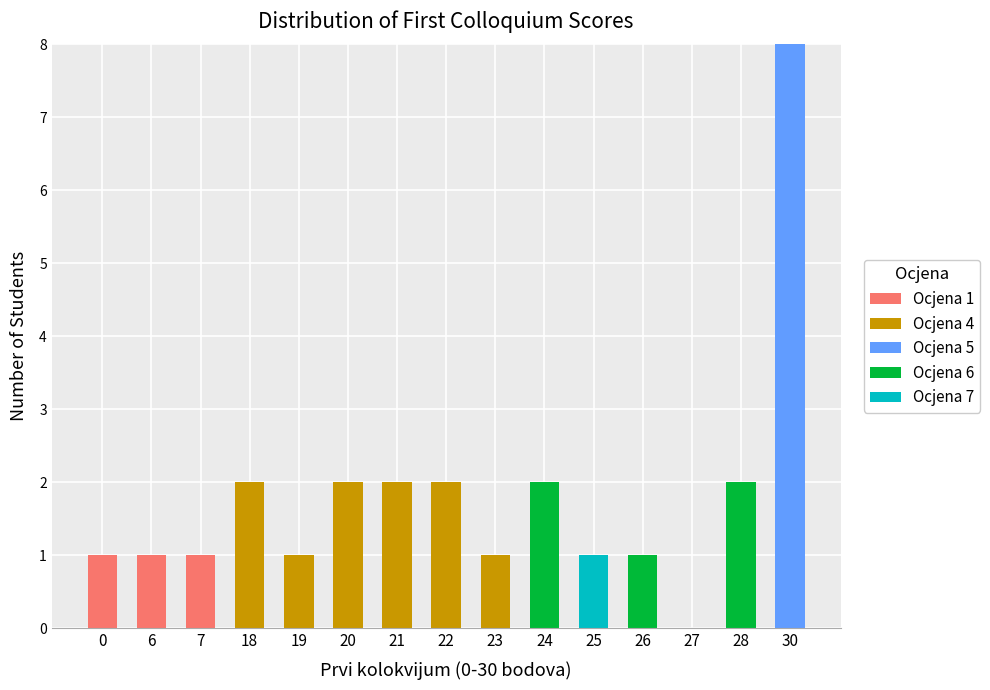

Is it true that Ocjena 1 equals -1 at 19?

False